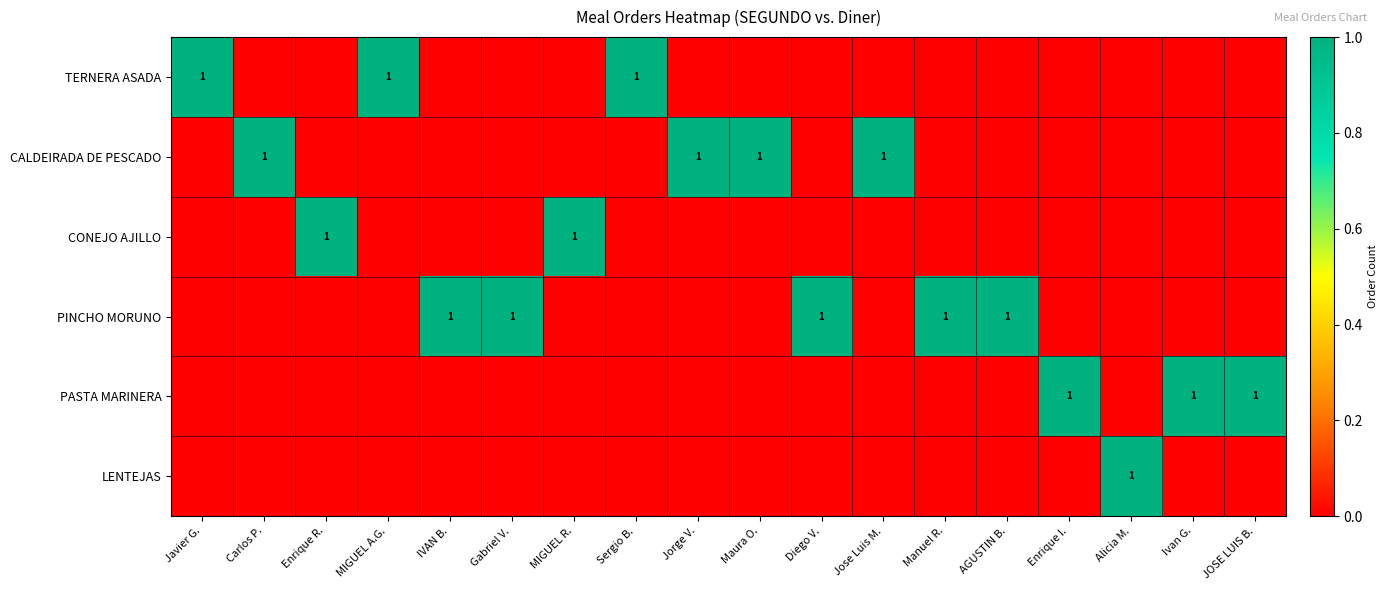

Which has a higher value, Sergio B. or Jose Luis M.?

Sergio B.